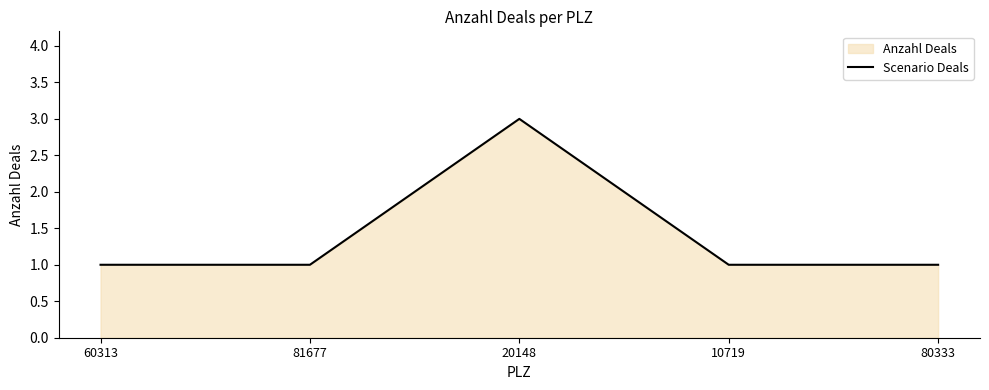

True or false: the data shows 3 at 20148.

True